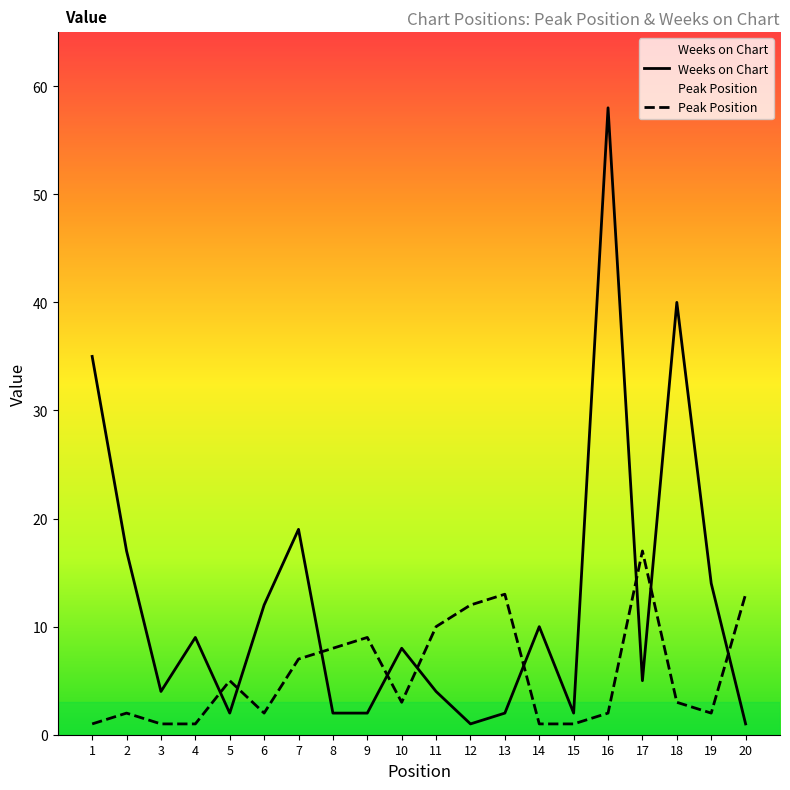

How many data points does each series have?

20